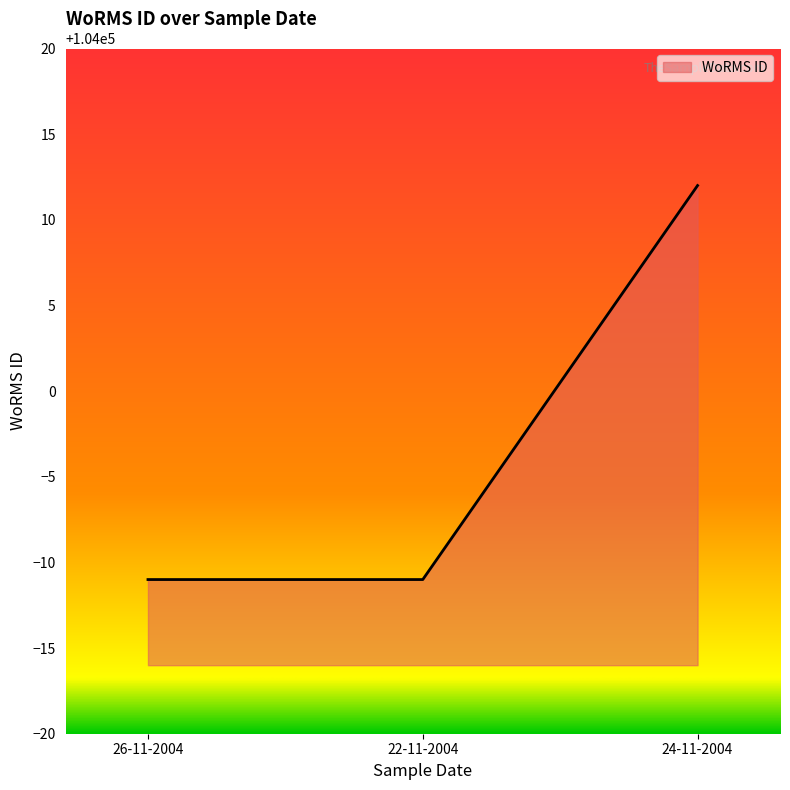

Does the chart have visible grid lines?

No